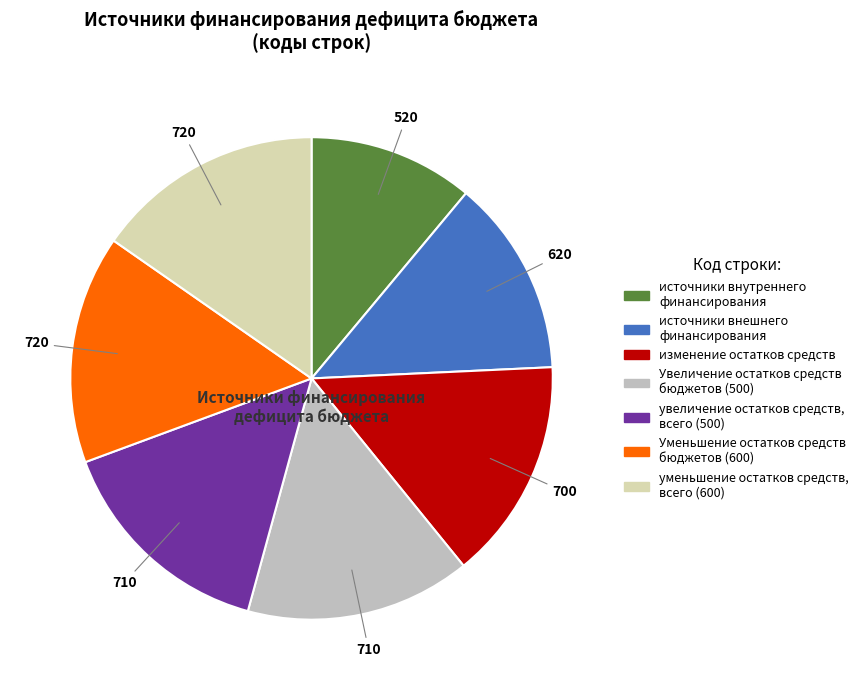

Does any single category account for the majority?

No